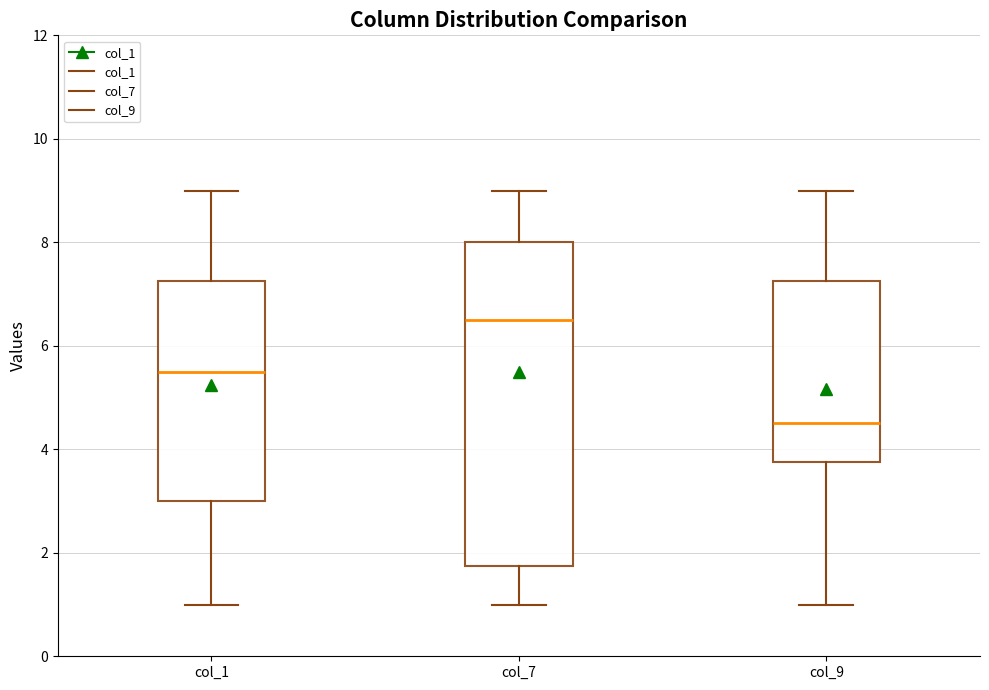

Reading left to right, read every box against the y-axis: the position of its median line, the range the box covers, and the ends of its whiskers. The values are not printed on the chart, so give them approximately, as read against the axis.

col_1: median 5.6, box 3.0 to 7.2, whiskers 1.0 to 9.0
col_7: median 6.6, box 1.8 to 8.0, whiskers 1.0 to 9.0
col_9: median 4.6, box 3.8 to 7.2, whiskers 1.0 to 9.0